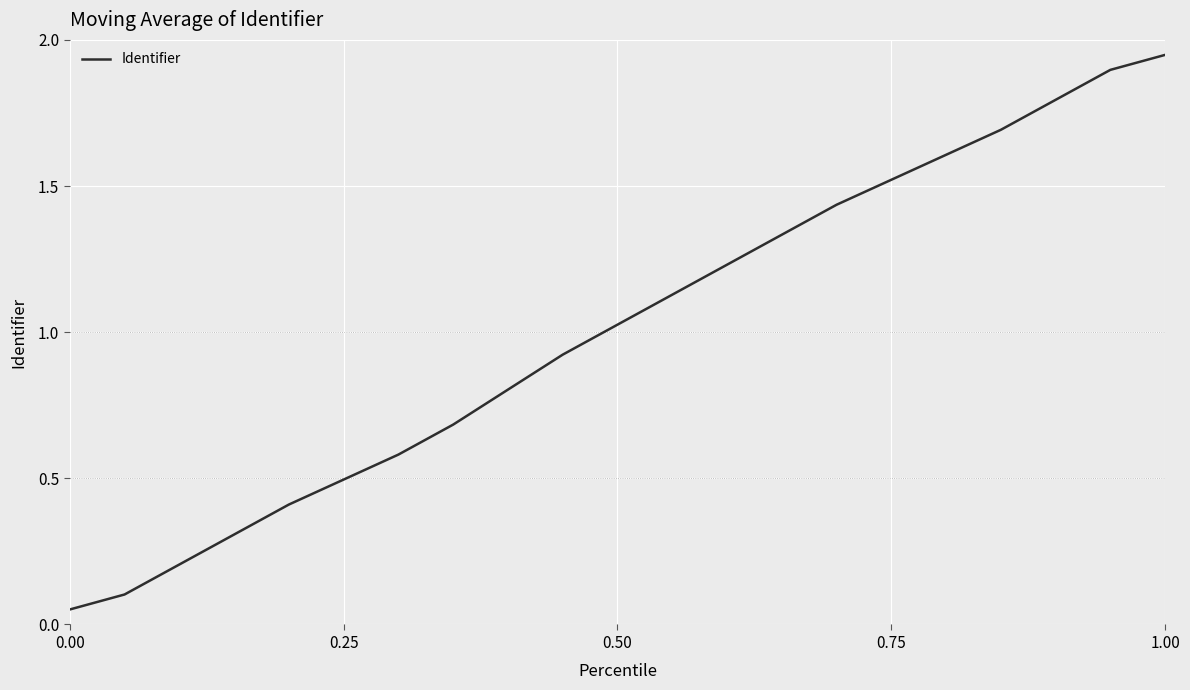

Count the number of categories in the chart.

21